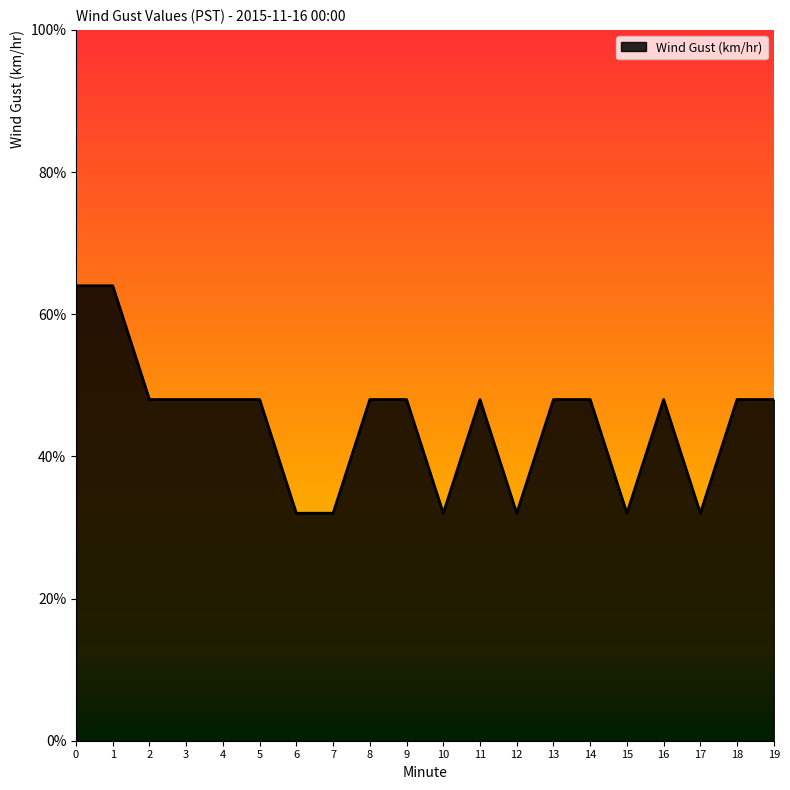

Is this an area chart (filled region under the line)?

Yes